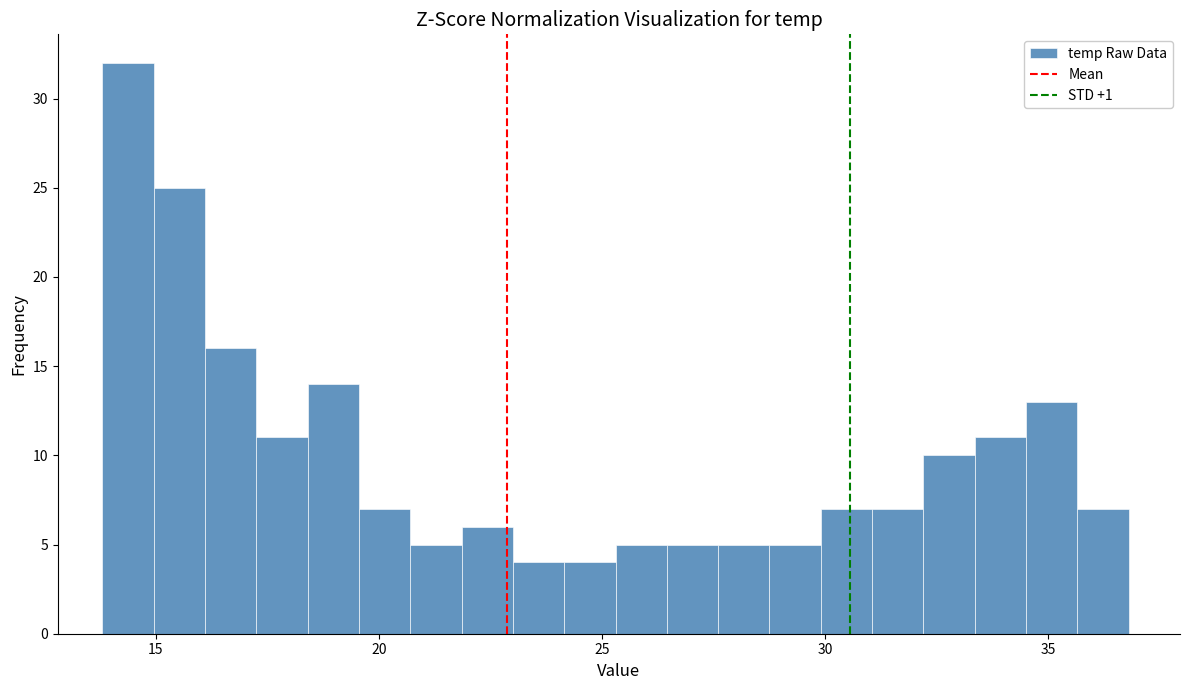

Around what value on the x-axis is the tallest bar? Give the approximate position of its centre, as read against the axis.

14.5